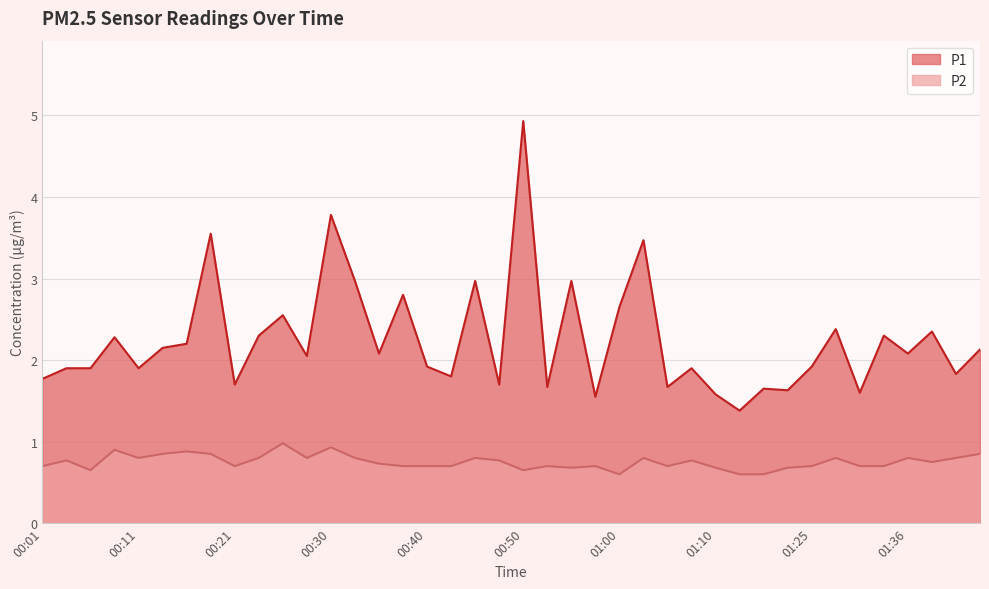

Does the chart have visible grid lines?

Yes